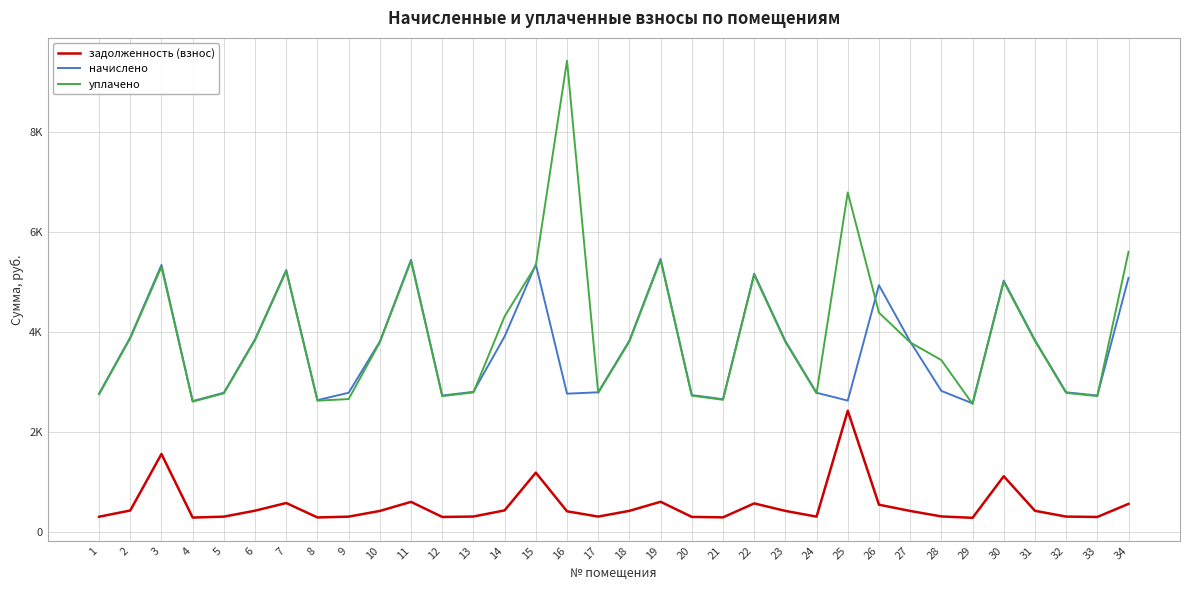

Does the chart have visible grid lines?

Yes